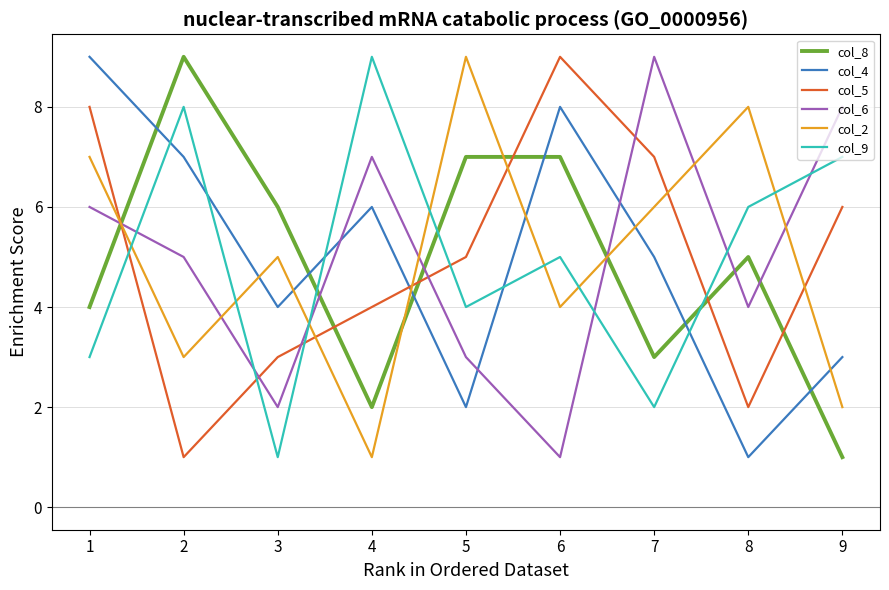

What is the difference between the col_2 values at 4 and 2?

2